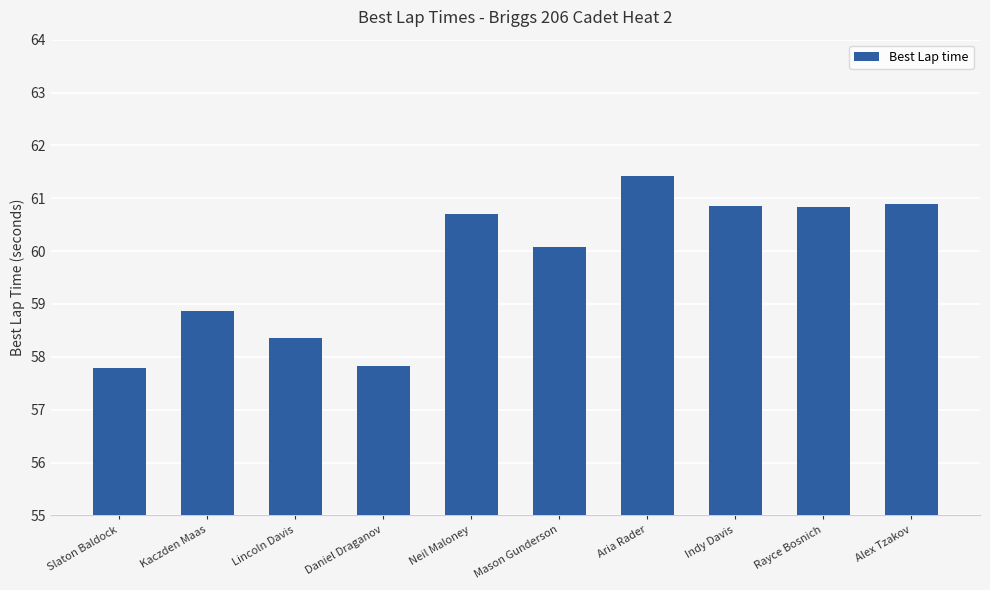

The chart shows a value of 58.9 at Kaczden Maas. True or false?

True